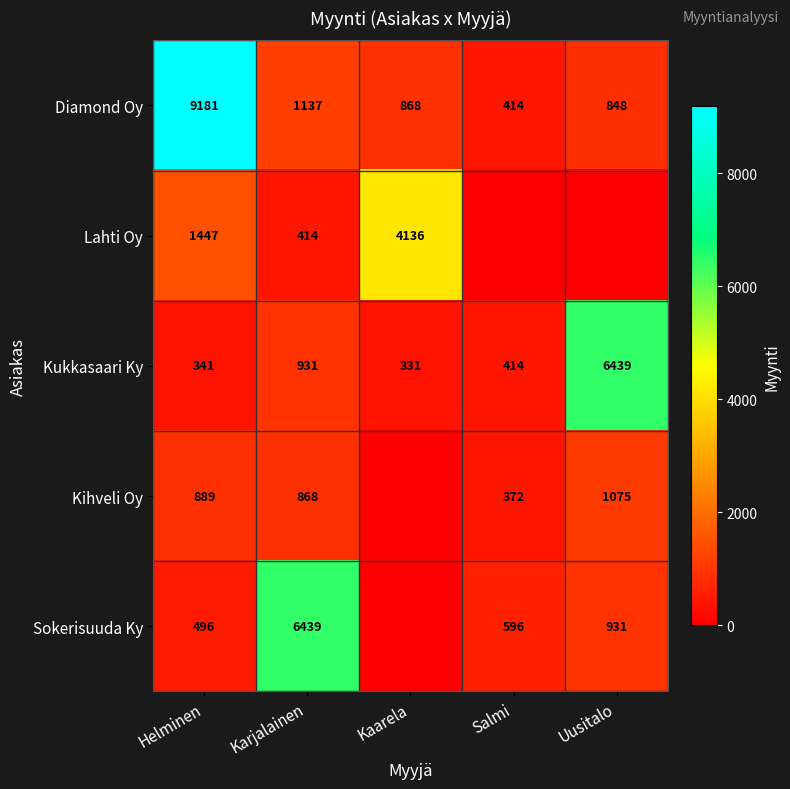

Is it true that Kukkasaari Ky equals 6439 at Uusitalo?

True